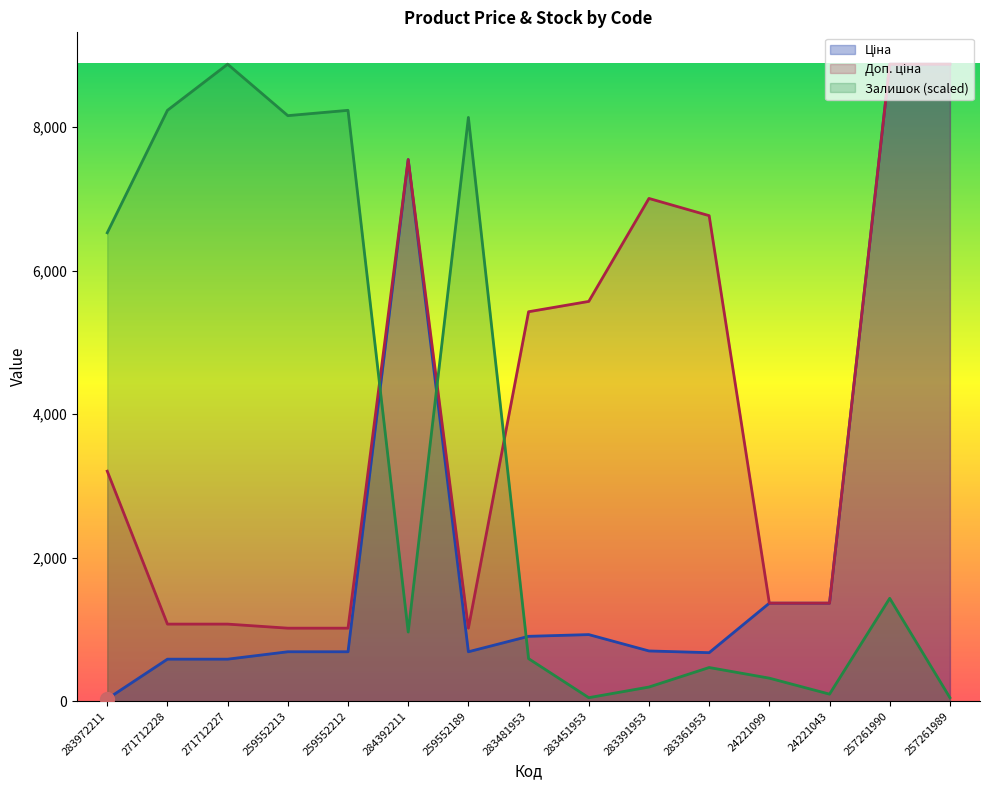

The Залишок series shows 593.3 at 283481953. True or false?

True